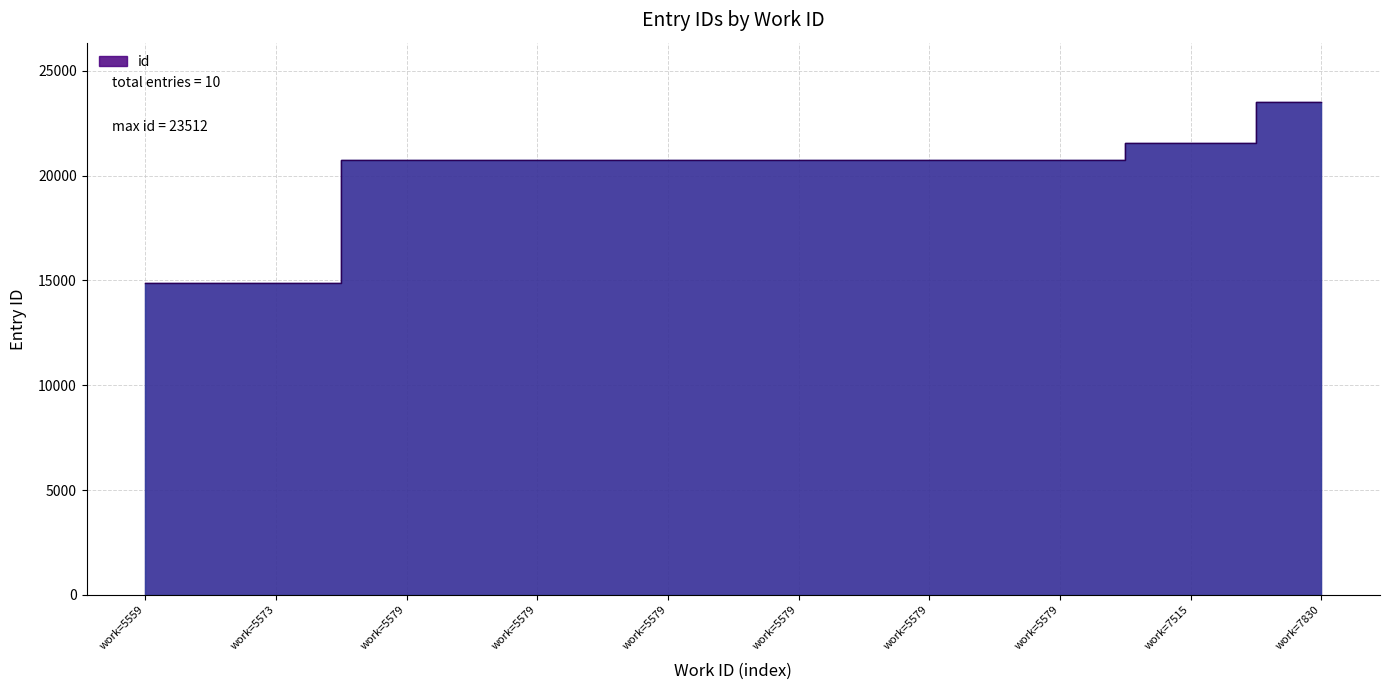

True or false: there are more than 1 points higher than both neighbors.

False